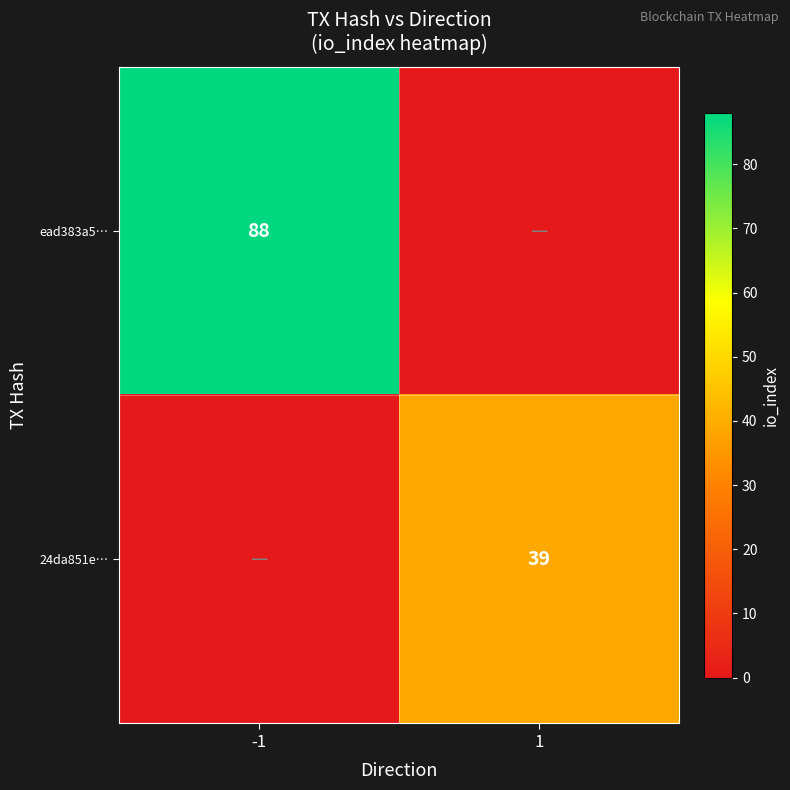

True or false: 24da851e… has a value of 25 at 1.

False